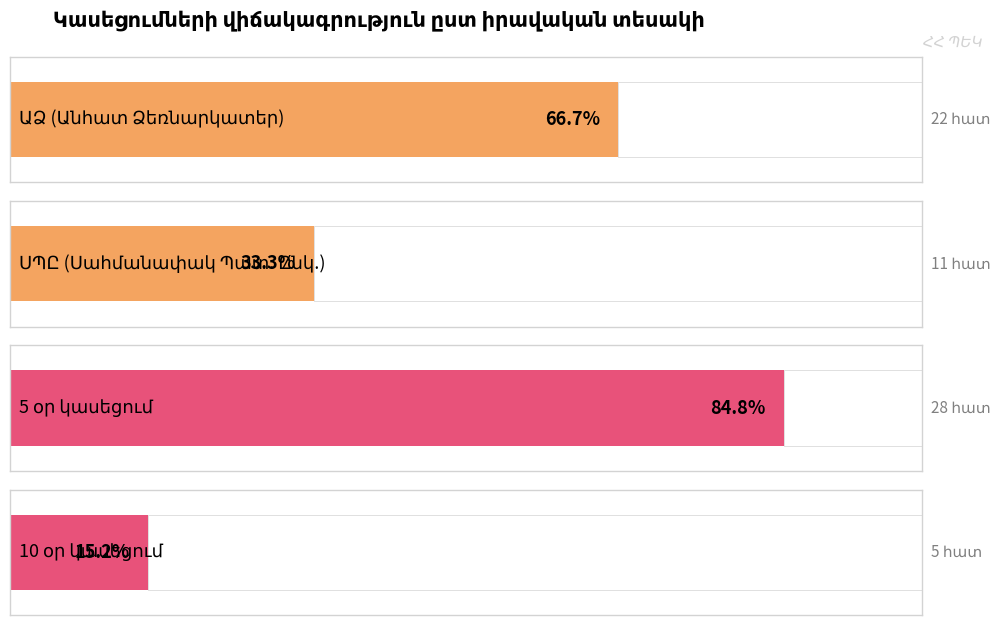

Between 15 and 2, which is larger?

15